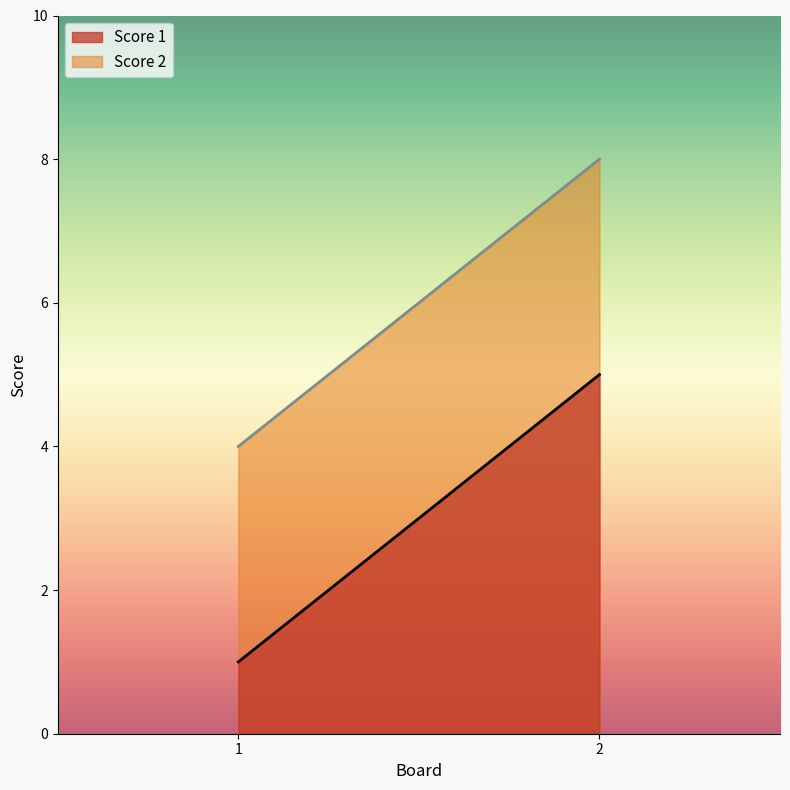

List the labels in order of Score 1 value, smallest first.

1, 2